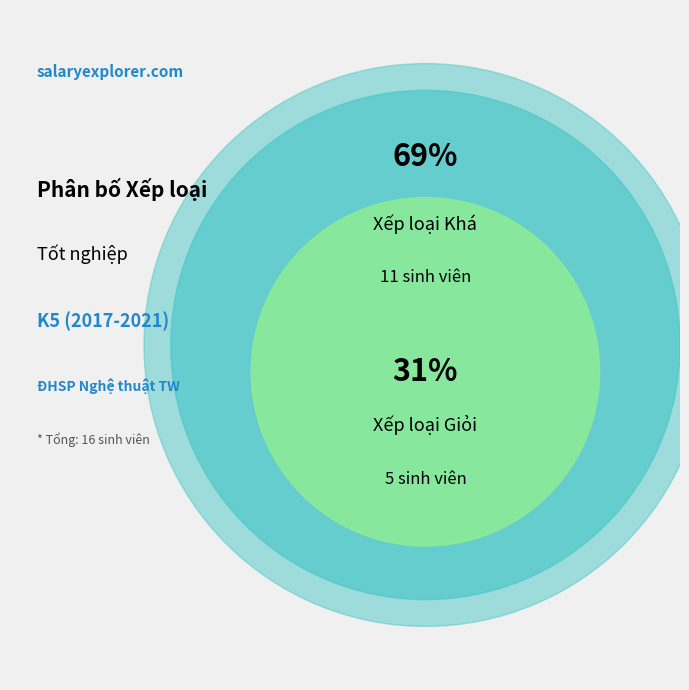

The Khá slice represents 54% of the pie. True or false?

False